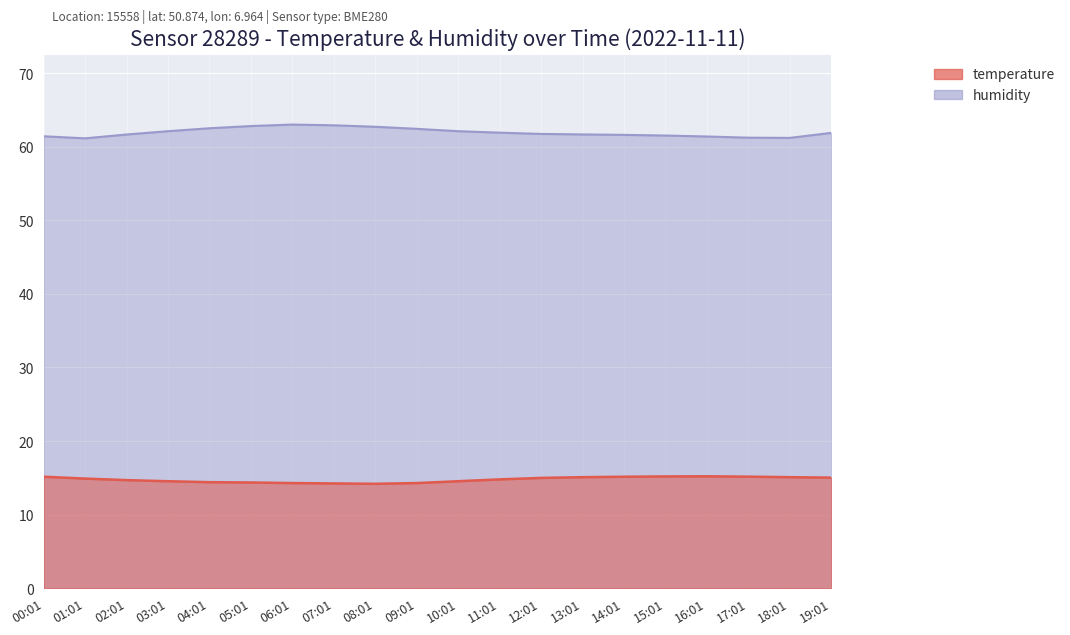

How many categories are shown in the chart?

20